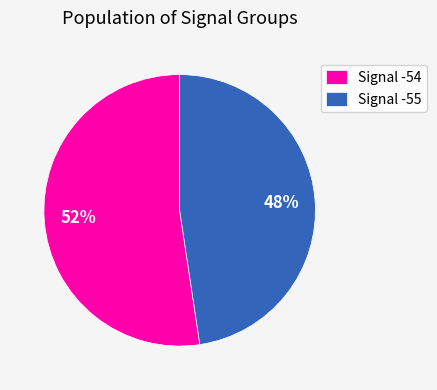

What is the ratio of the value at Signal -55 to the value at Signal -54?

0.9